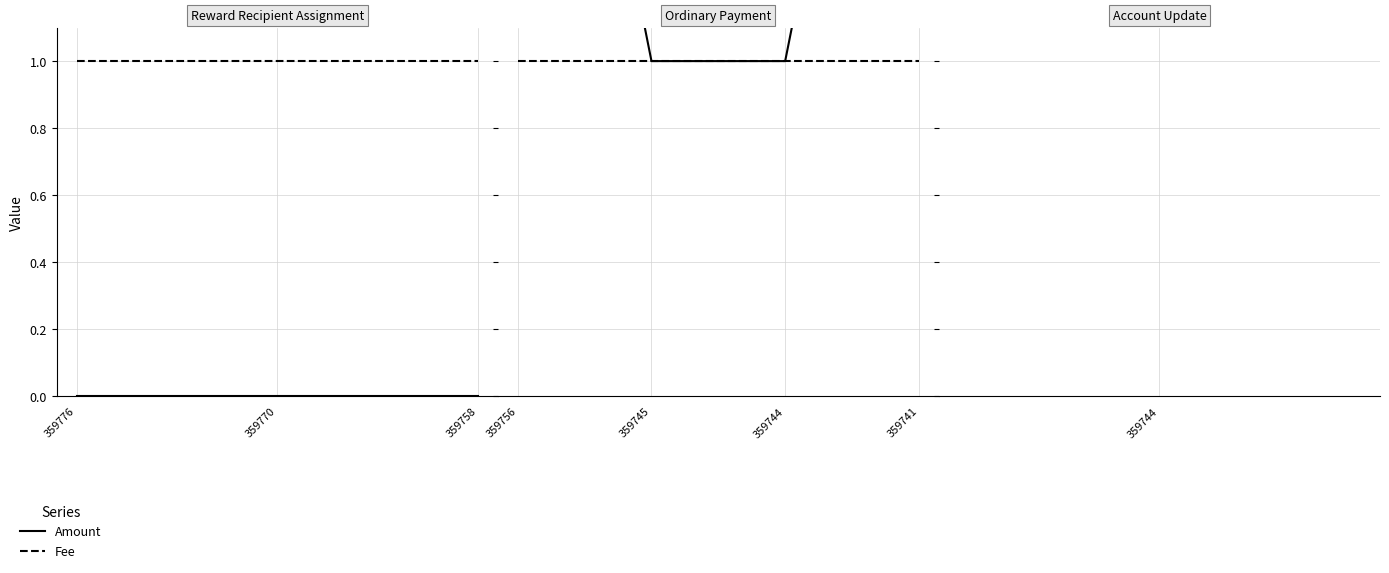

What is the value of the Amount point at the 2nd from the left?

1